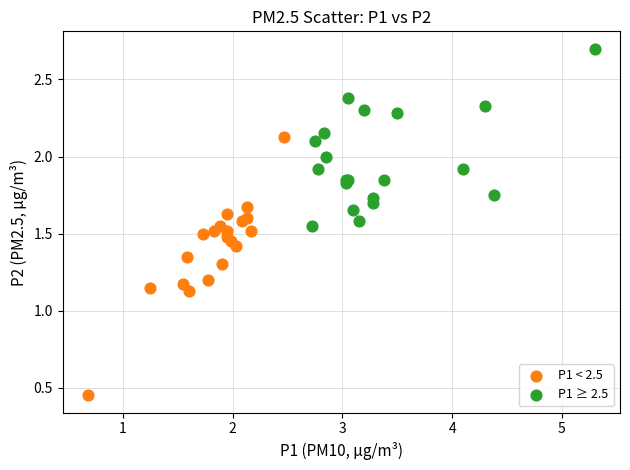

Which series reaches the minimum Y coordinate?

P1 < 2.5